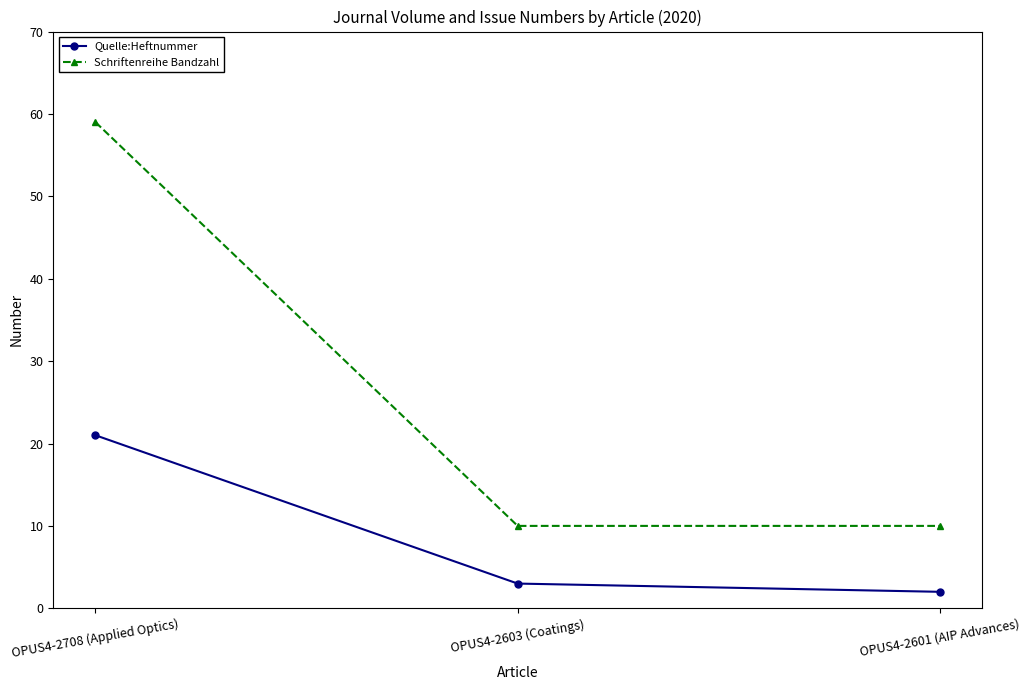

Which series has the widest spread of values?

Schriftenreihe Bandzahl